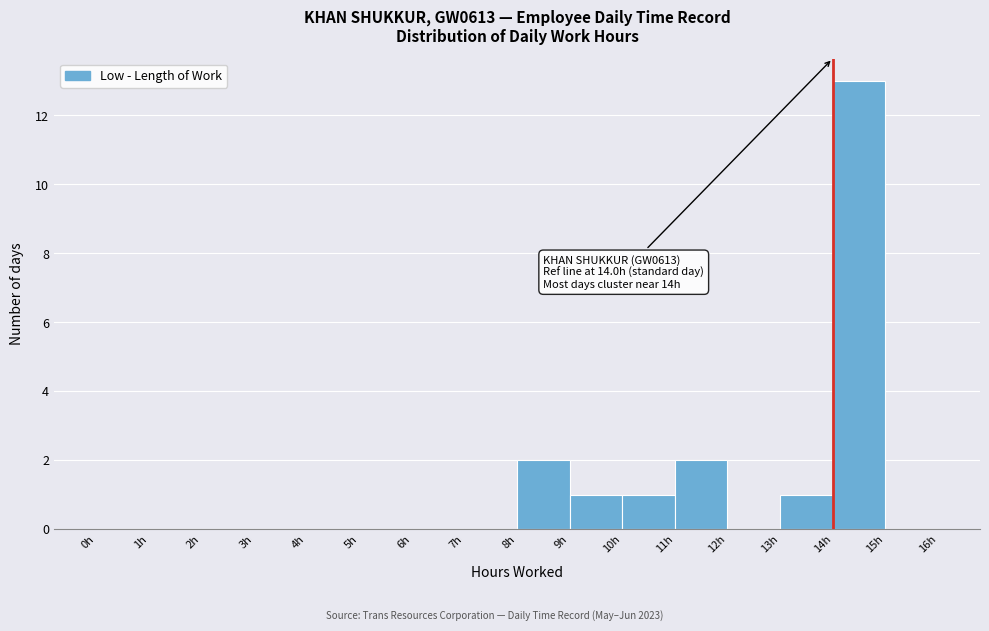

Which range on the x-axis has the tallest bar?

14 to 15